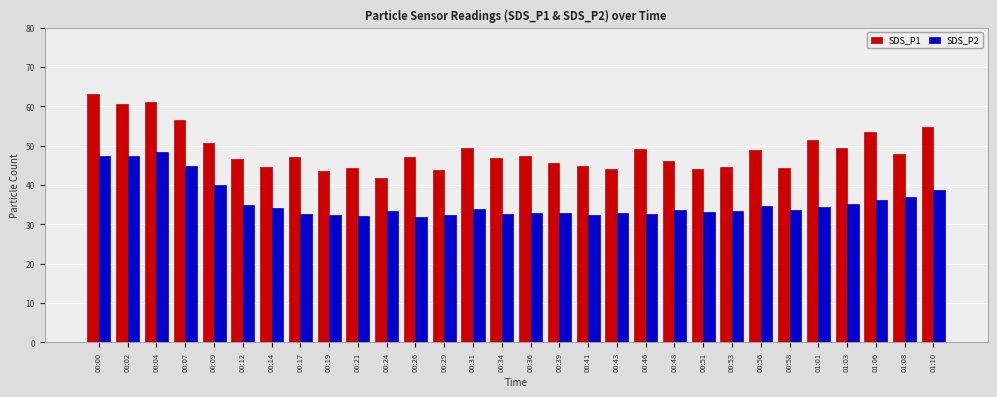

What is the maximum value for SDS_P1?

63.2